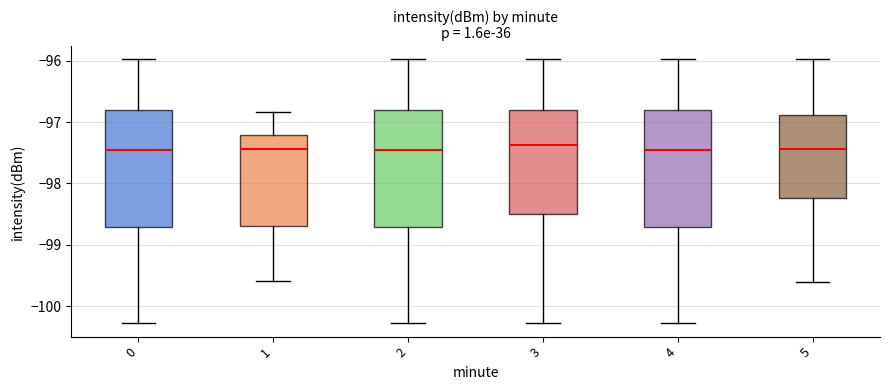

Where does the median line of the box at x = 4 sit on the y-axis? The values are not printed on the chart, so give them approximately, as read against the axis.

-97.5